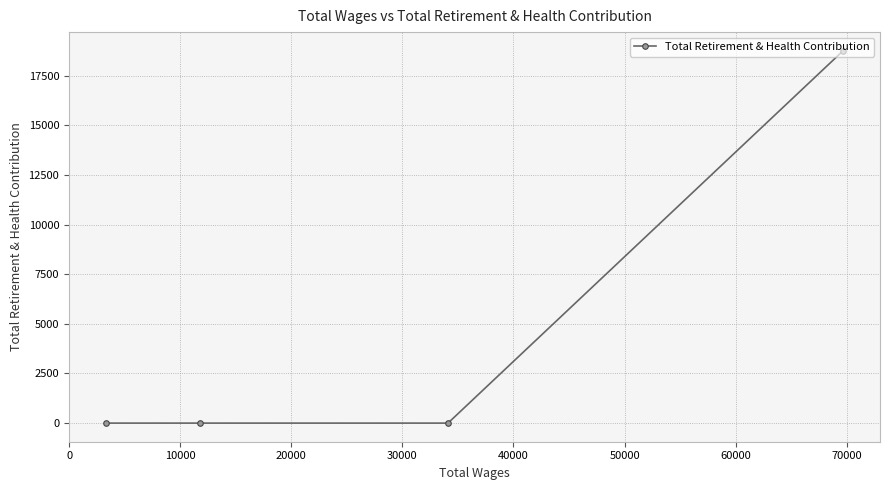

What is the average value?

4692